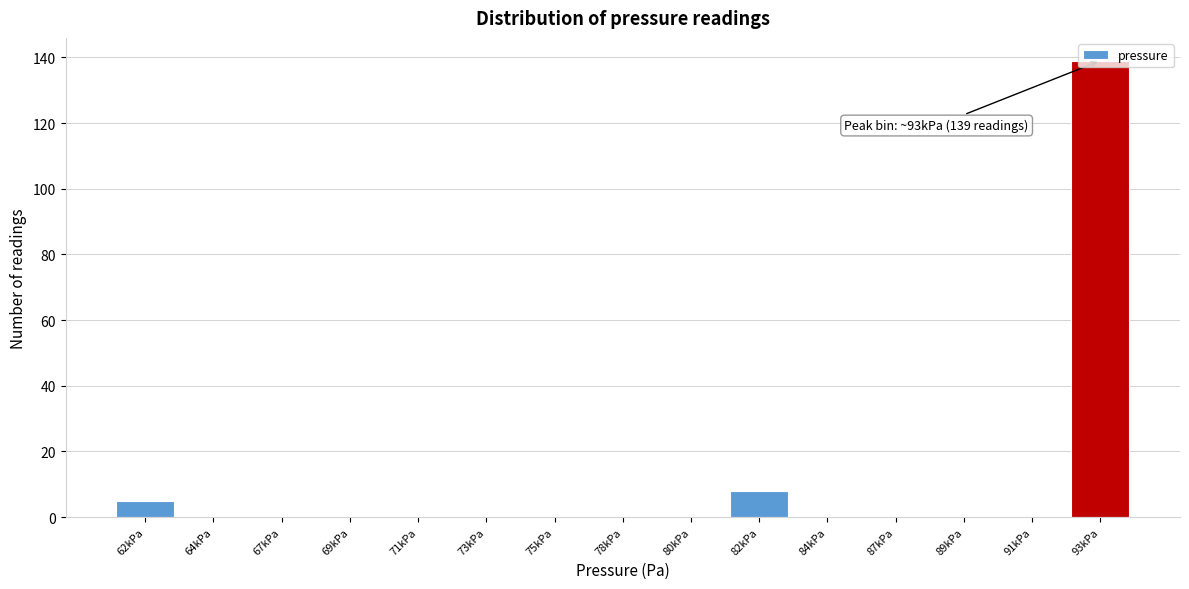

What is the change in value from 62kPa to 82kPa?

+3